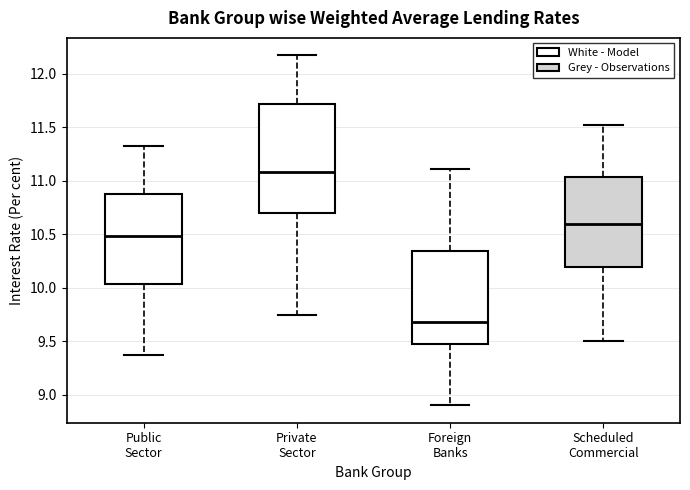

Reading left to right, read every box against the y-axis: the position of its median line, the range the box covers, and the ends of its whiskers. The values are not printed on the chart, so give them approximately, as read against the axis.

Public Sector: median 10.50, box 10.05 to 10.90, whiskers 9.35 to 11.30
Private Sector: median 11.10, box 10.70 to 11.70, whiskers 9.75 to 12.15
Foreign Banks: median 9.70, box 9.45 to 10.35, whiskers 8.90 to 11.10
Scheduled Commercial: median 10.60, box 10.20 to 11.05, whiskers 9.50 to 11.50